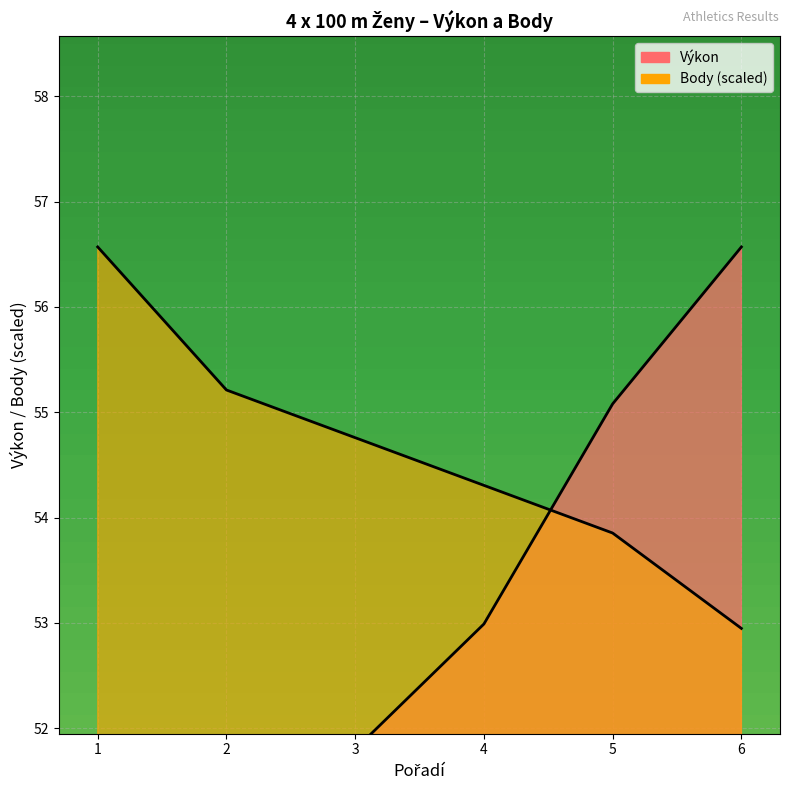

Reading left to right, what are all the values shown in this chart?

Výkon: 51.6	51.7	51.8	53.0	55.1	56.6
Body: 56.6	55.2	54.8	54.3	53.9	52.9